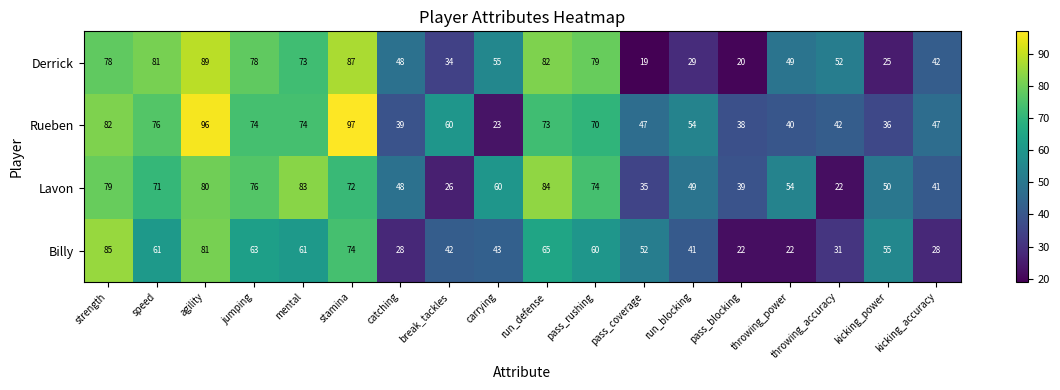

At which label does Rueben first exceed 60?

strength